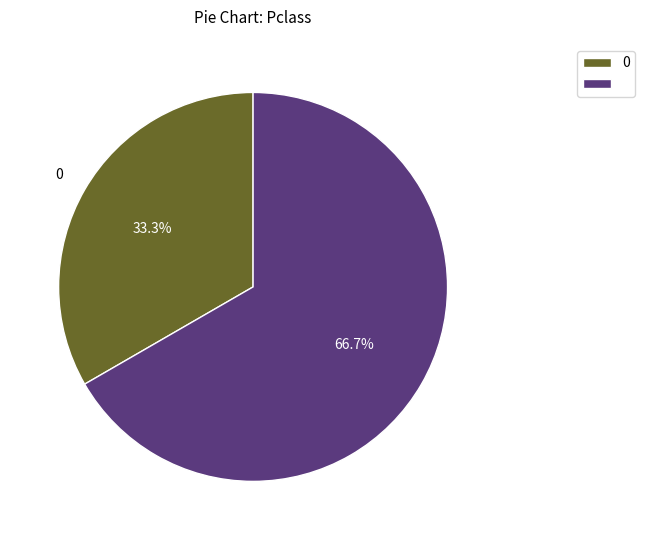

Does any single category account for the majority?

Yes